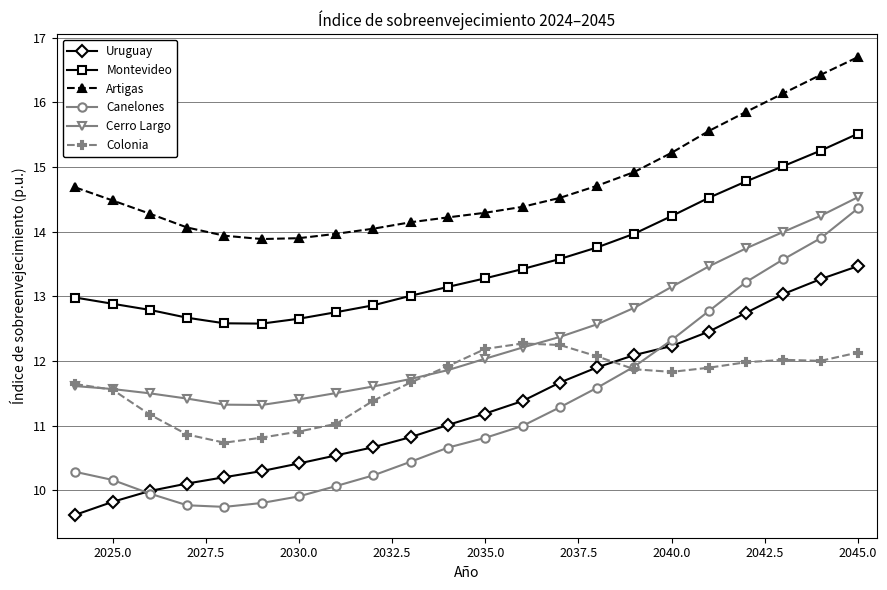

What is the lowest value of the Colonia series?

10.7